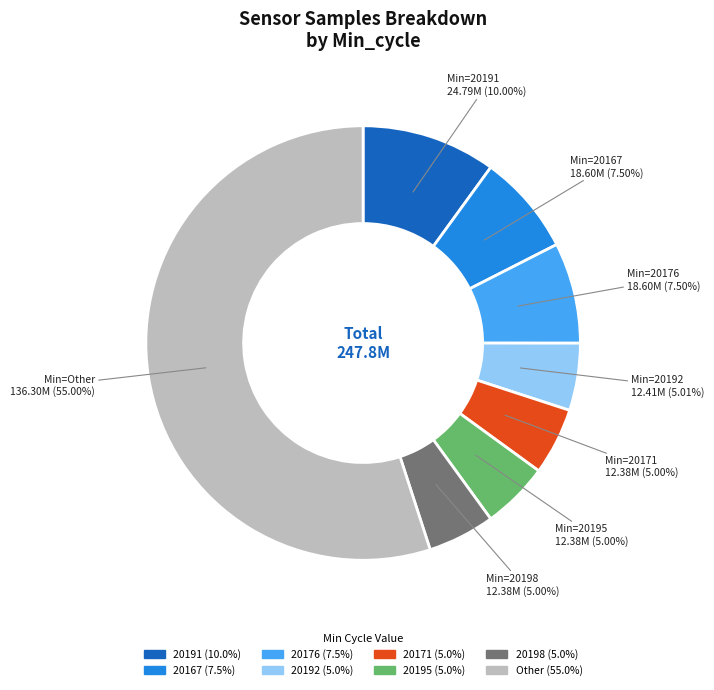

Is there a majority slice in this chart?

Yes